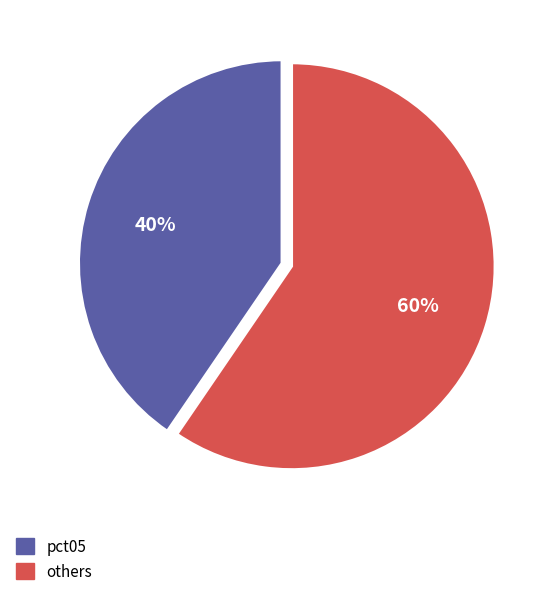

How many segments does this pie chart have?

2